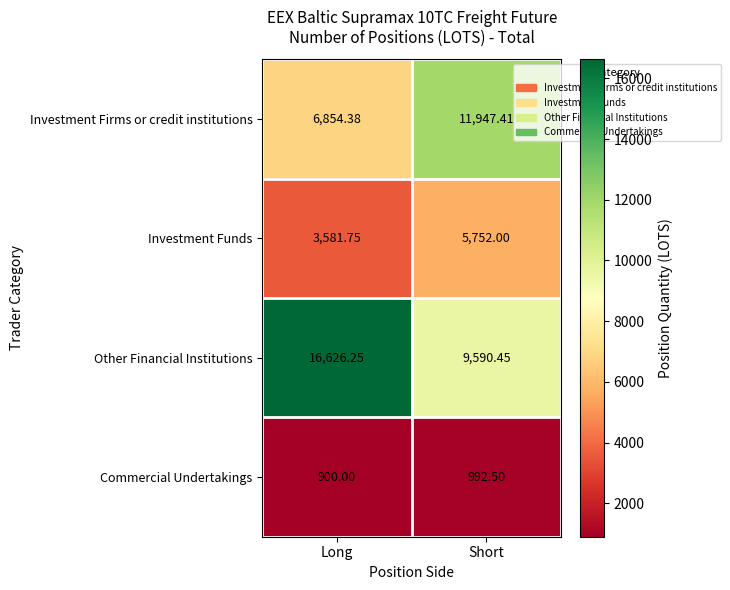

List the series in order of their peak value, lowest first.

Commercial Undertakings, Investment Funds, Investment Firms or credit institutions, Other Financial Institutions